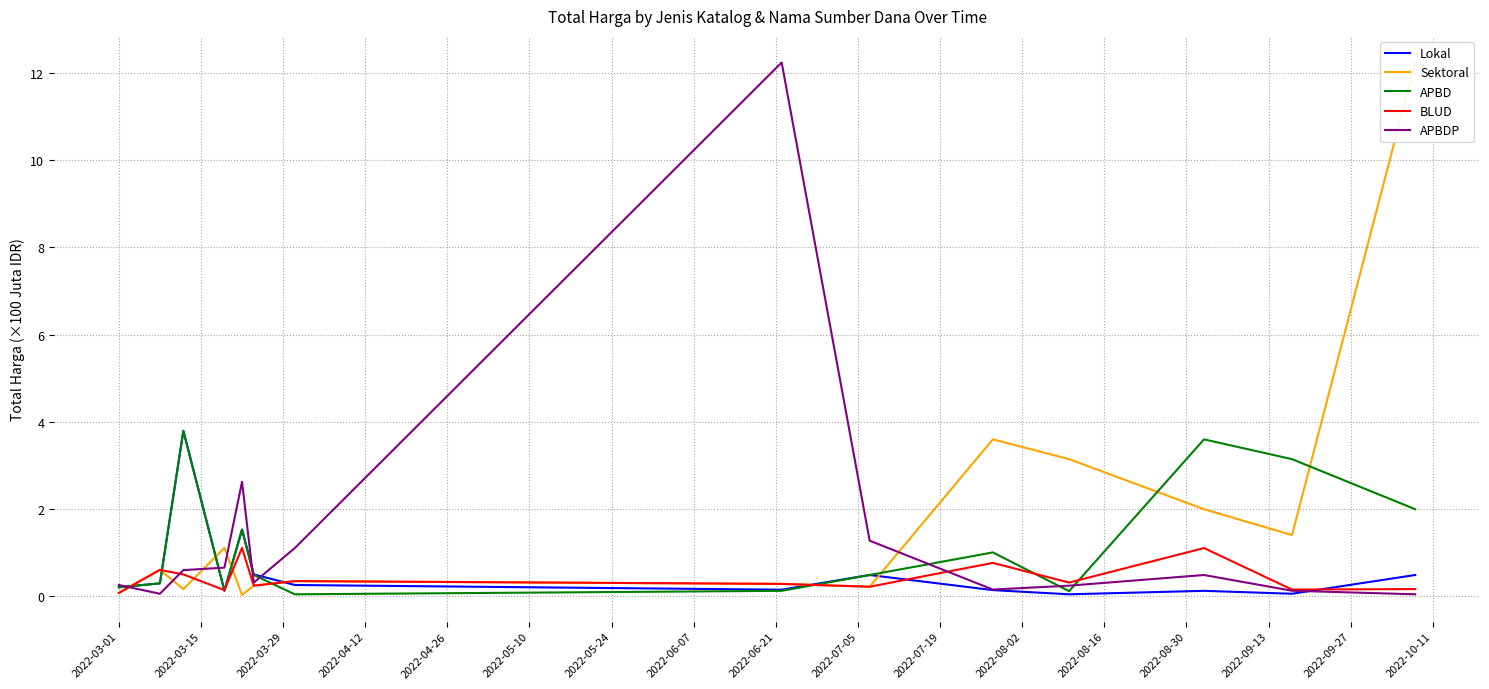

What are all the series names shown in the legend?

Lokal, Sektoral, APBD, BLUD, APBDP